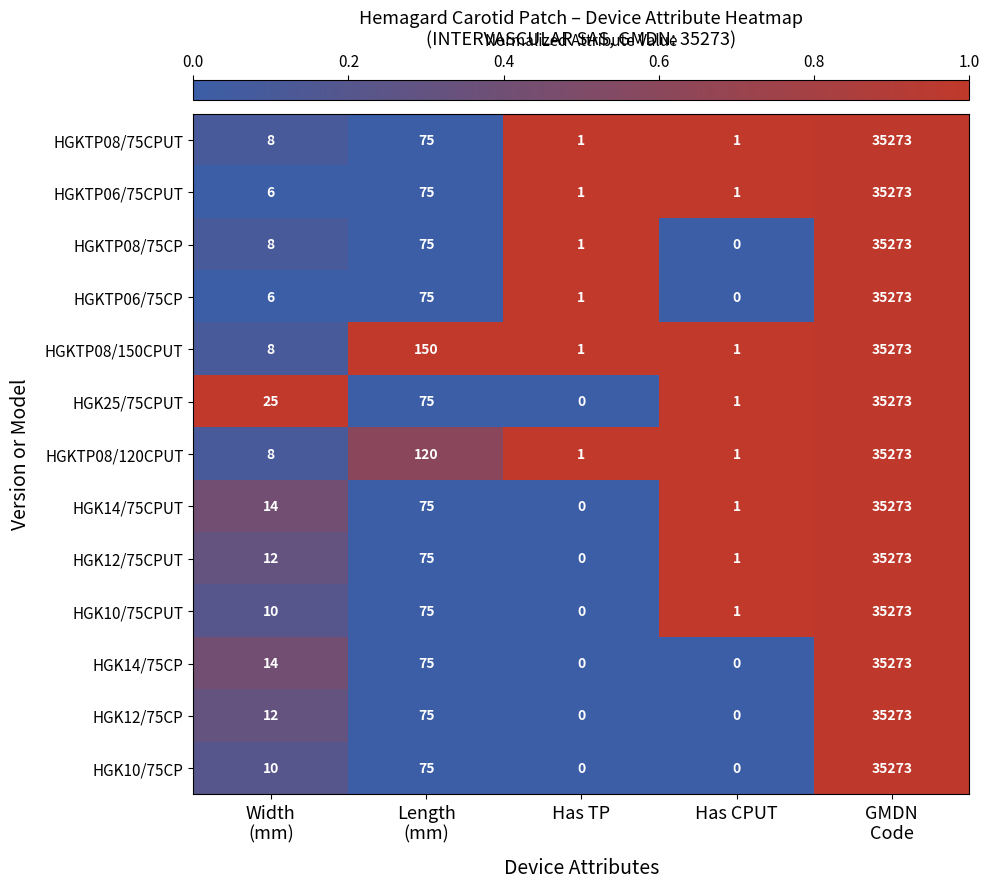

Which series has the largest total across all categories?

HGKTP08/150CPUT